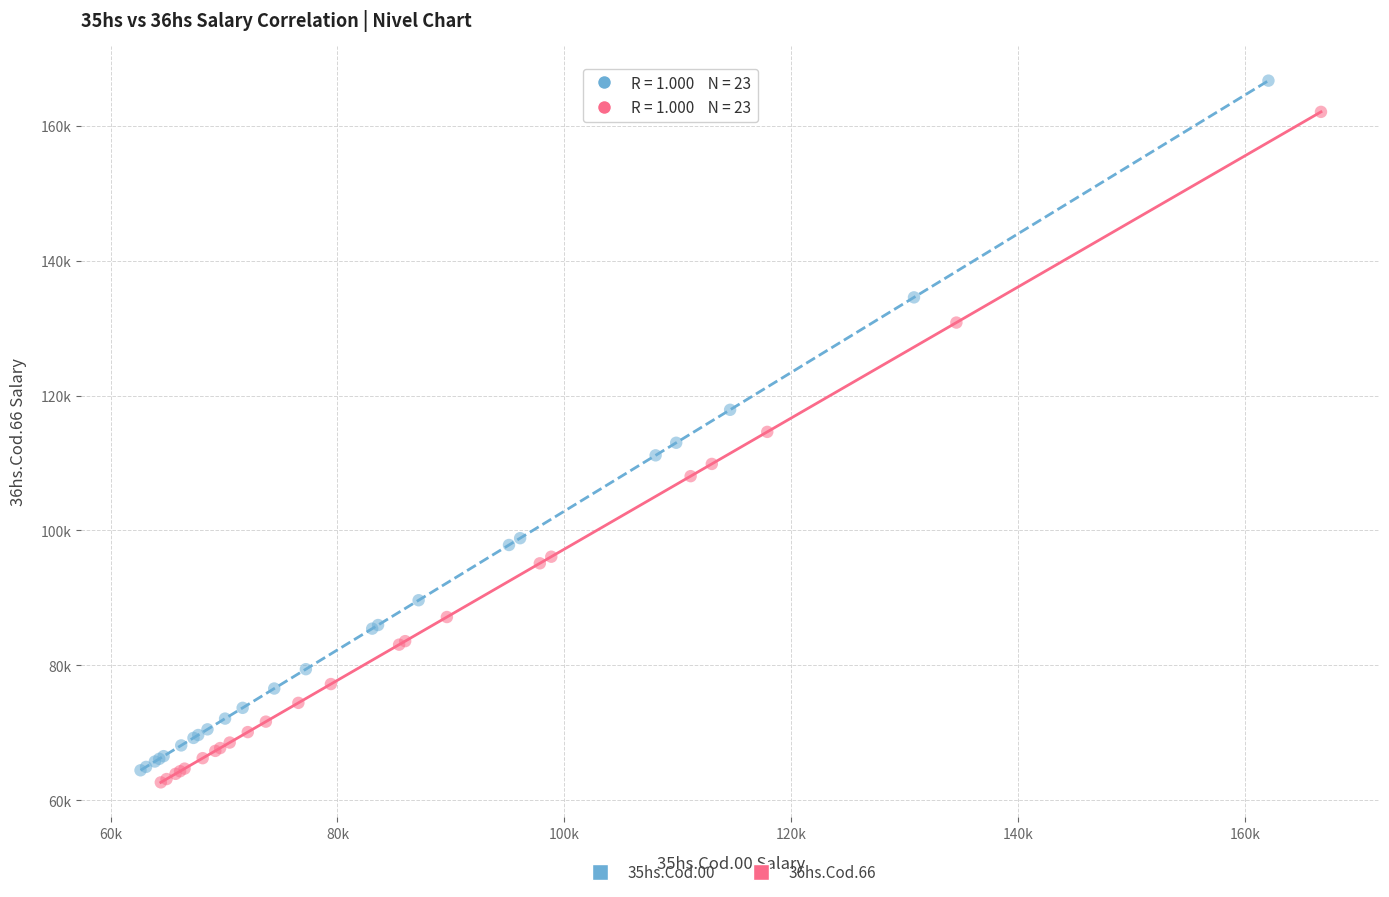

What are all the series names shown in the legend?

35hs.Cod.00, 36hs.Cod.66